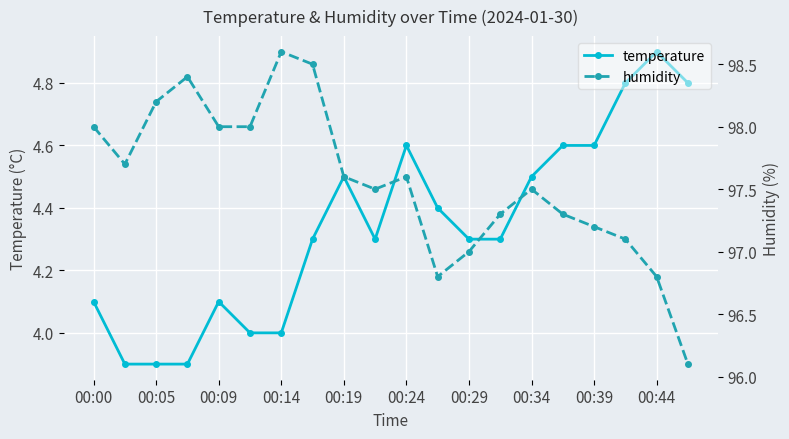

Rank the series by their average value, from highest to lowest.

humidity, temperature